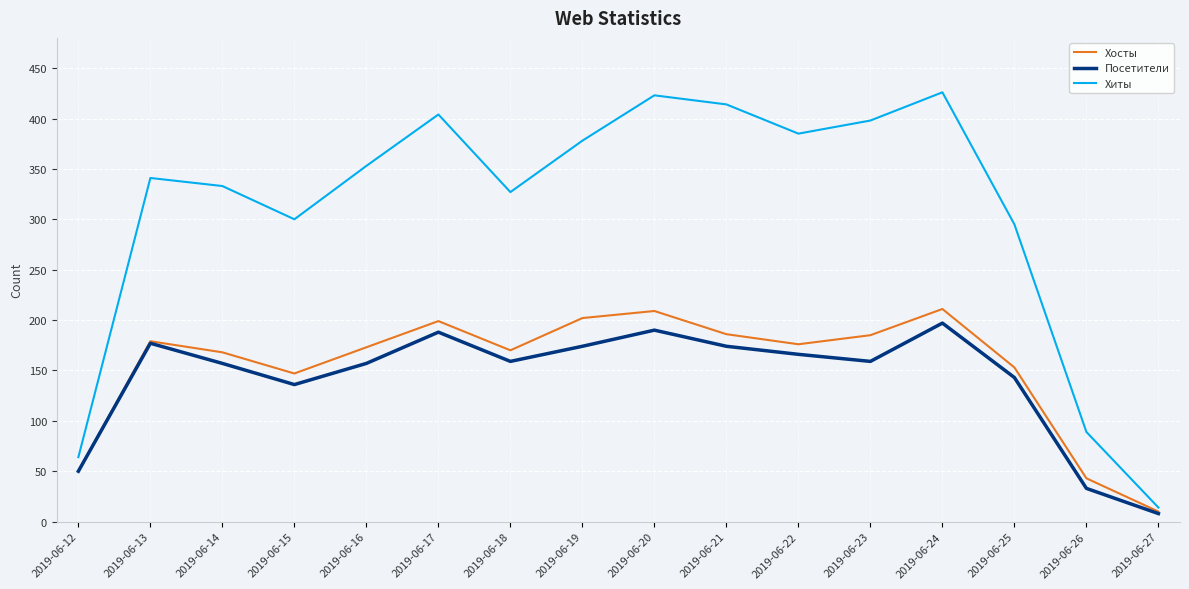

Rank the series at 2019-06-15 from lowest to highest value.

Посетители, Хосты, Хиты